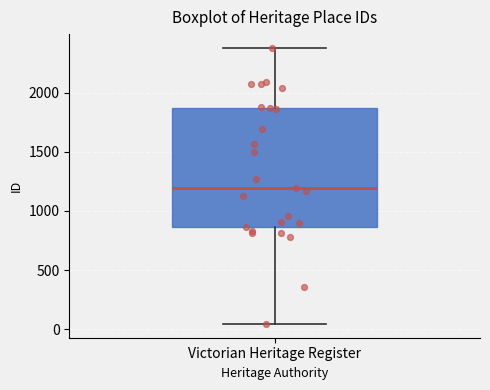

Transcribe this box plot: give where the median line is, the range the box spans, and where the two whiskers end, as read against the y-axis. The values are not printed on the chart, so give them approximately, as read against the axis.

median 1200, box 850 to 1850, whiskers 50 to 2400